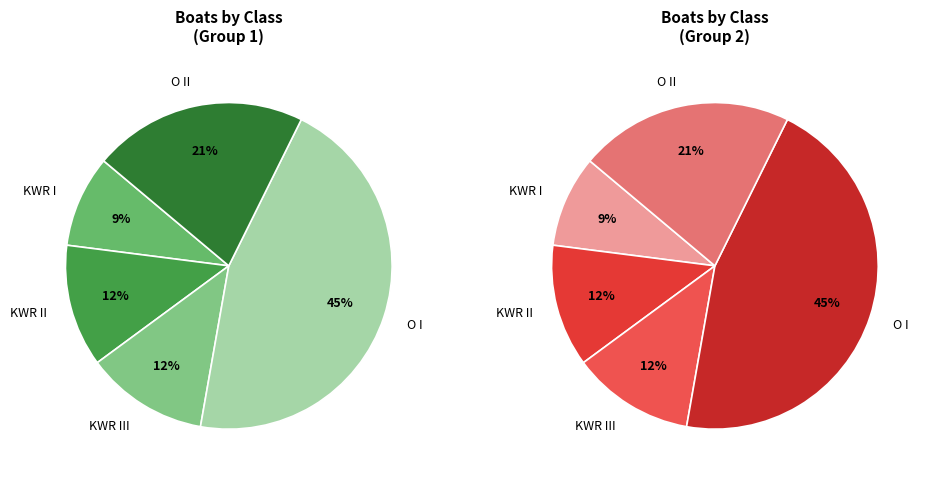

Does KWR I represent more than half of the total?

No